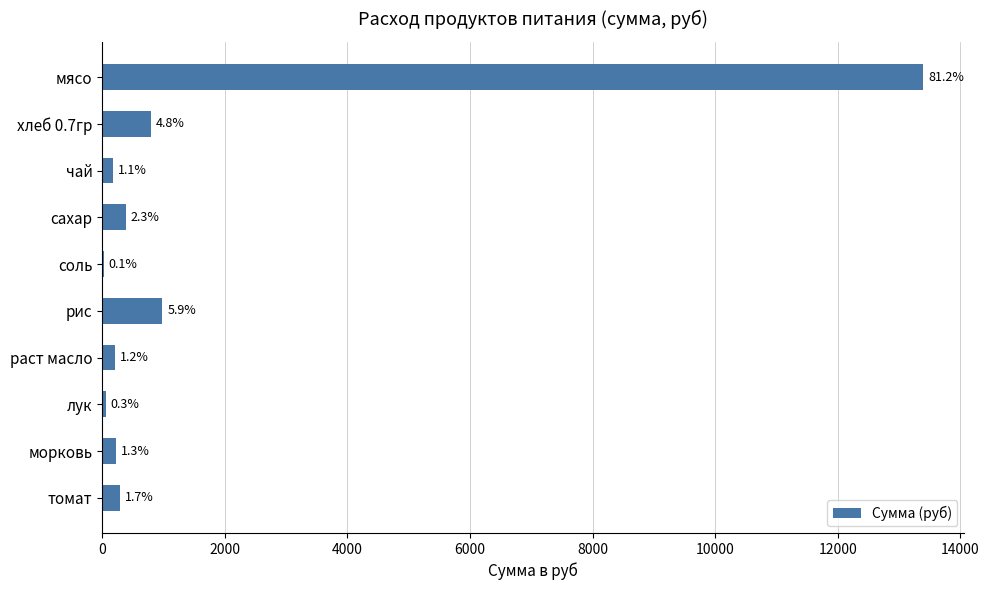

Are the bars horizontal?

Yes